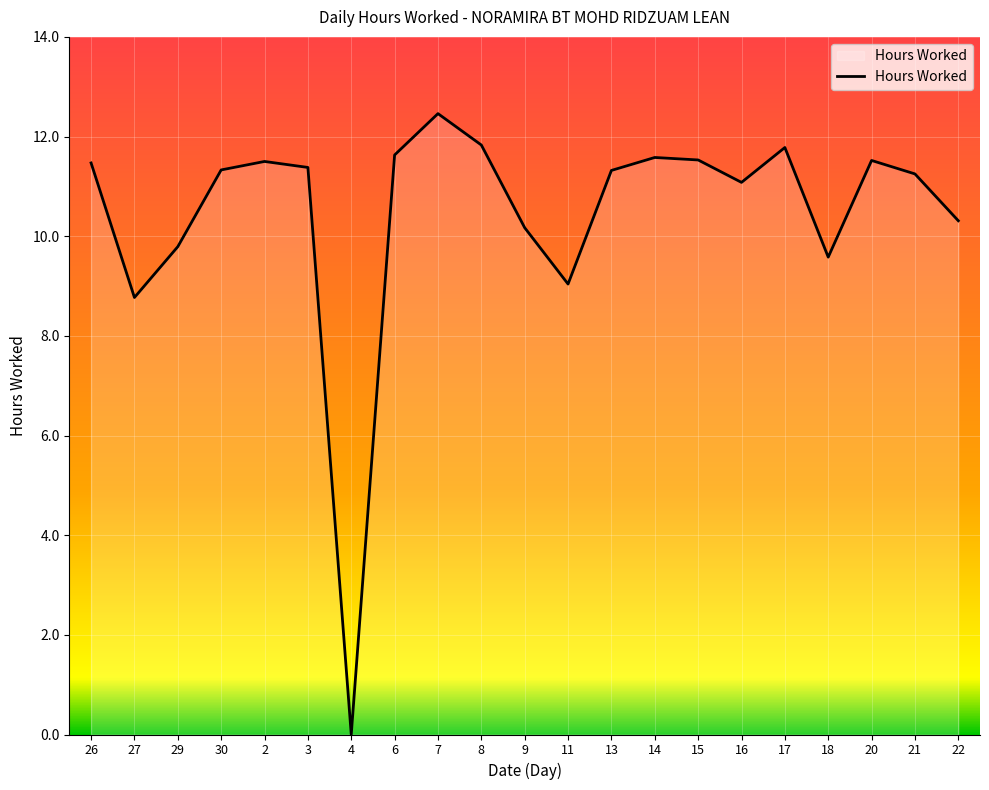

What is the maximum value shown in the chart?

12.5